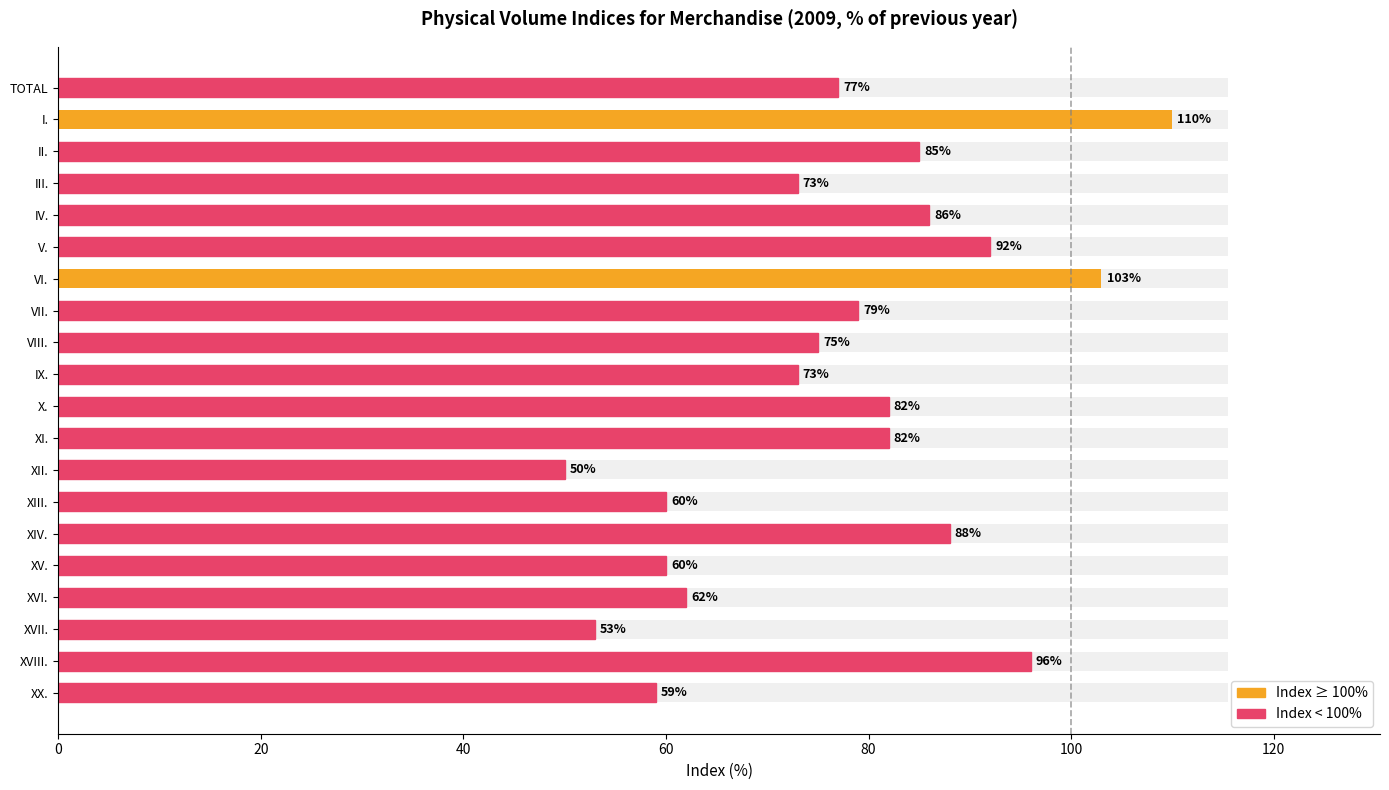

Are the bars grouped side by side (vs. stacked)?

No